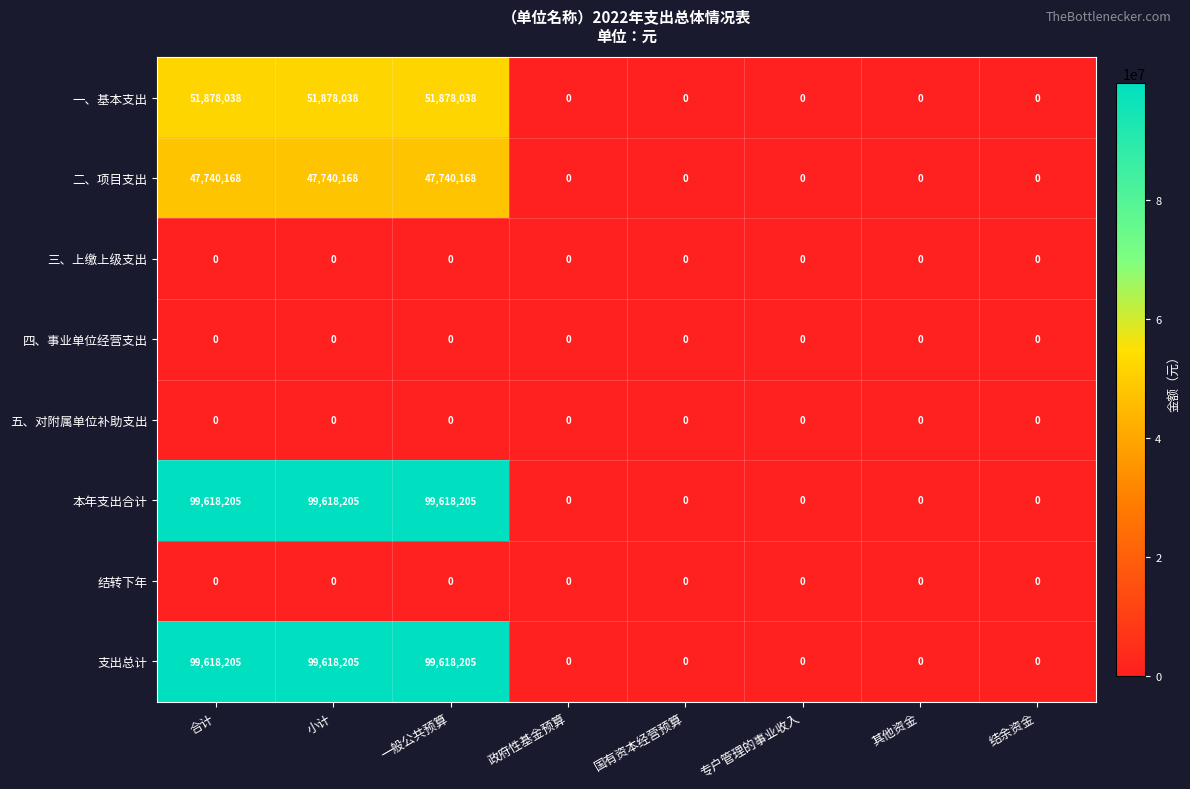

Count the 一、基本支出 values in the range 0 to 51878038.

8